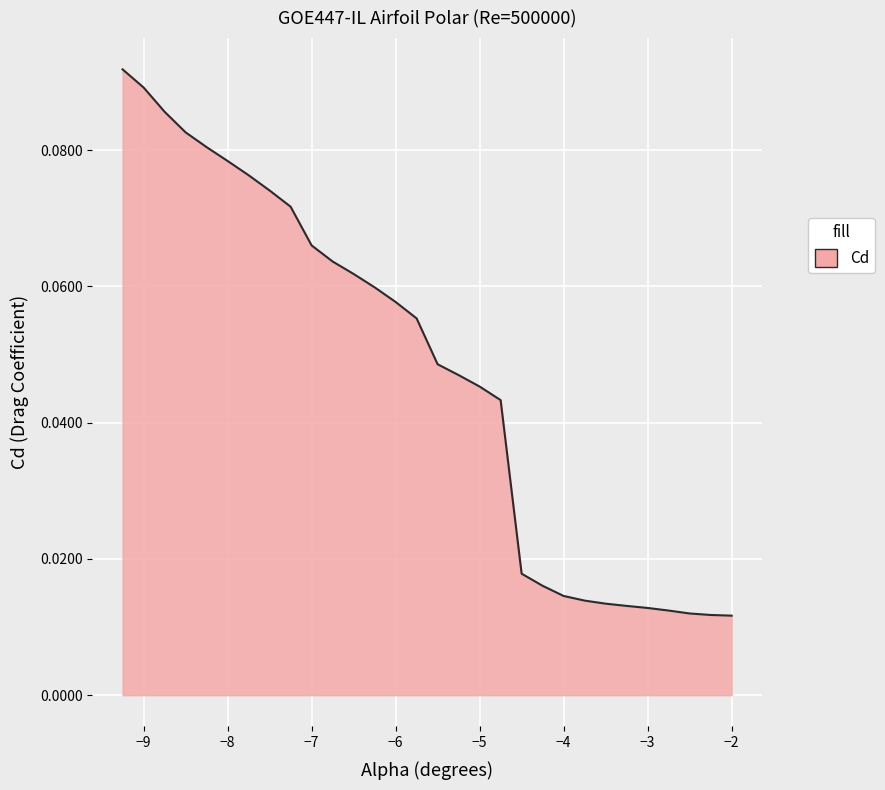

Does the chart display data point markers on the line(s)?

No